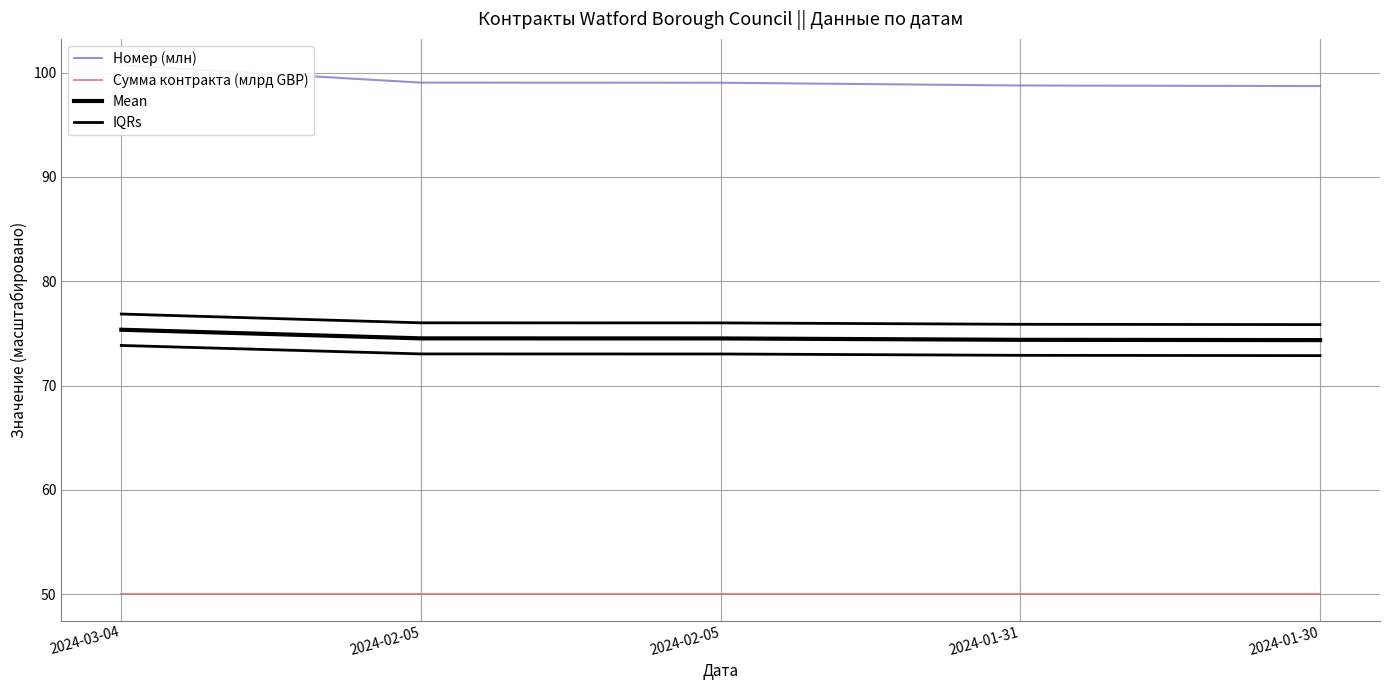

At which category does the chart reach its peak across all series?

2024-03-04